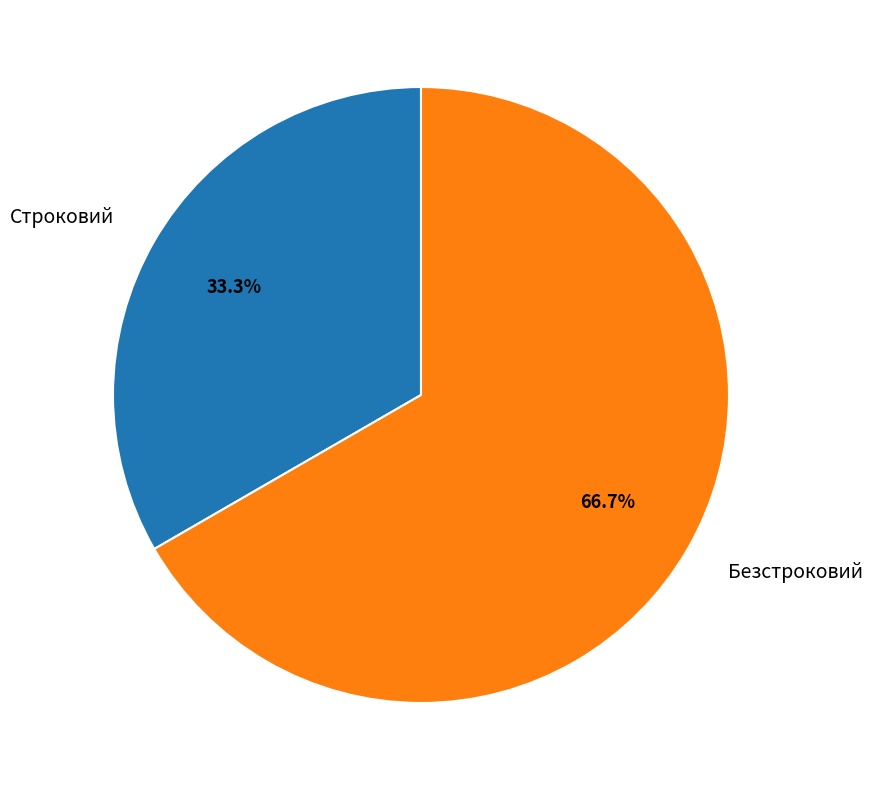

Is it true that Безстроковий is 67% of the pie?

True